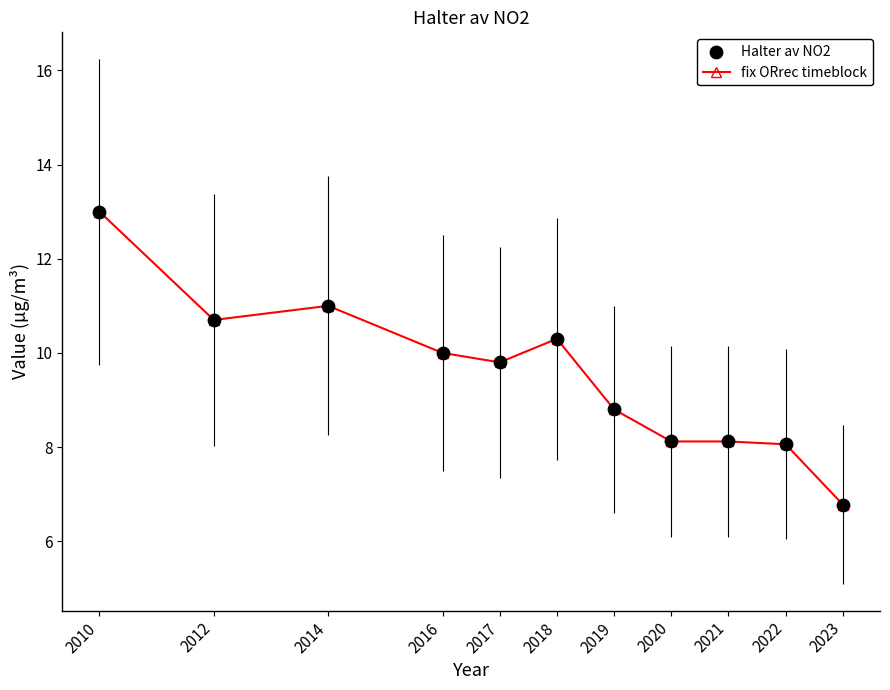

What is the ratio of the value at 2020 to the value at 2014?

0.7